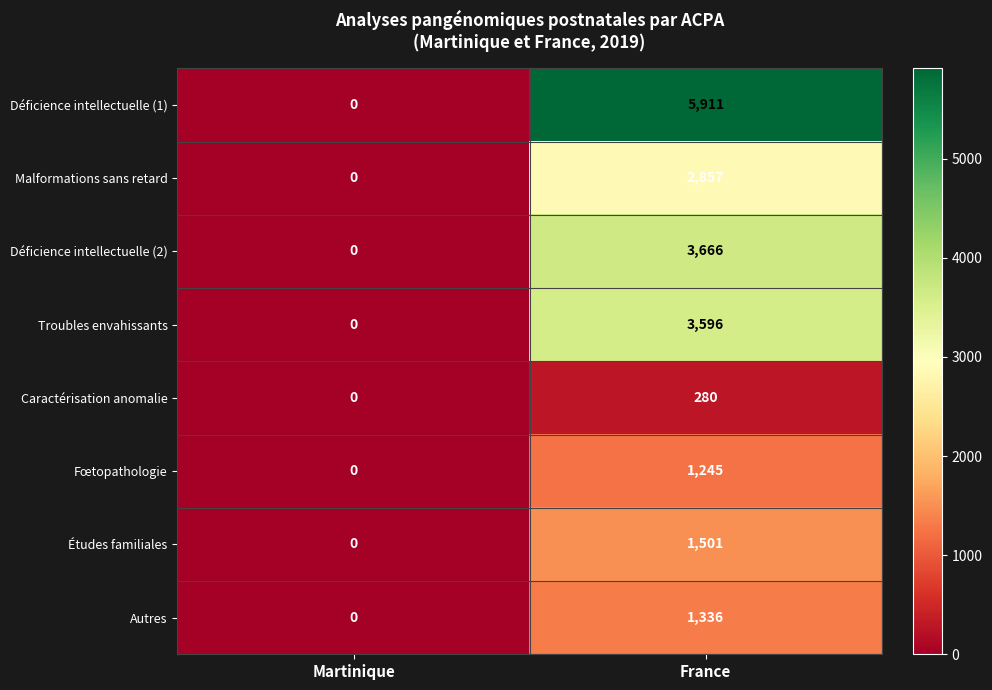

What is the difference between the maximum and minimum values in the Études familiales series?

1501